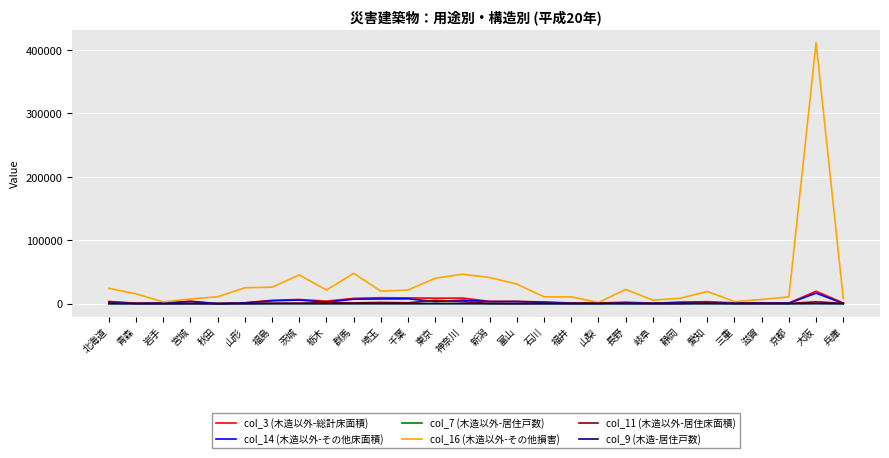

What is the spread (max minus min) of values at 三重?

3217